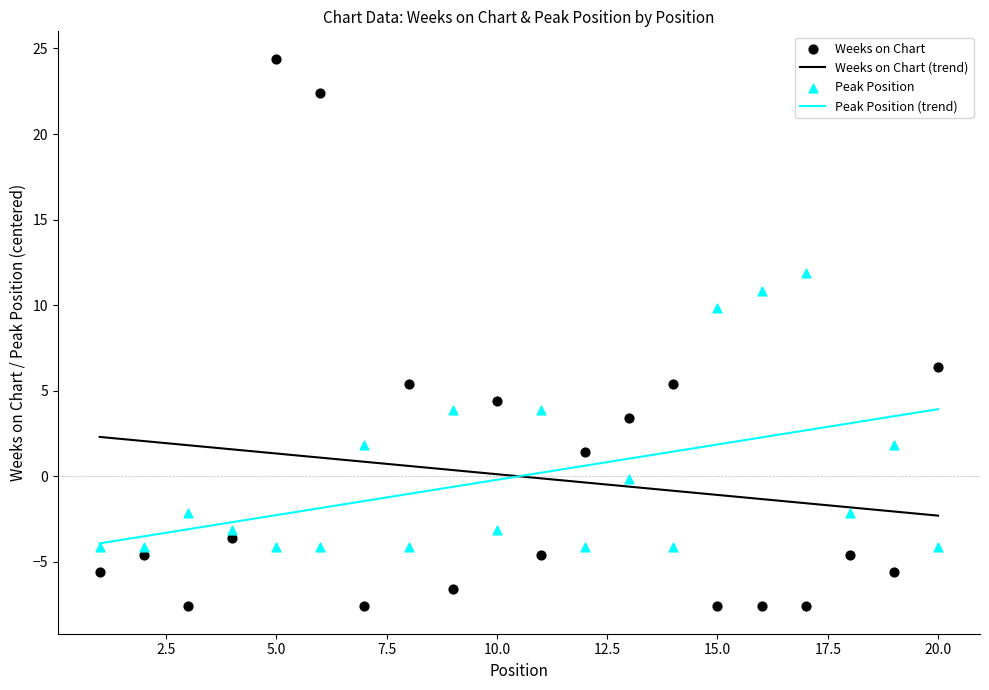

Which series has the largest total across all categories?

Weeks on Chart